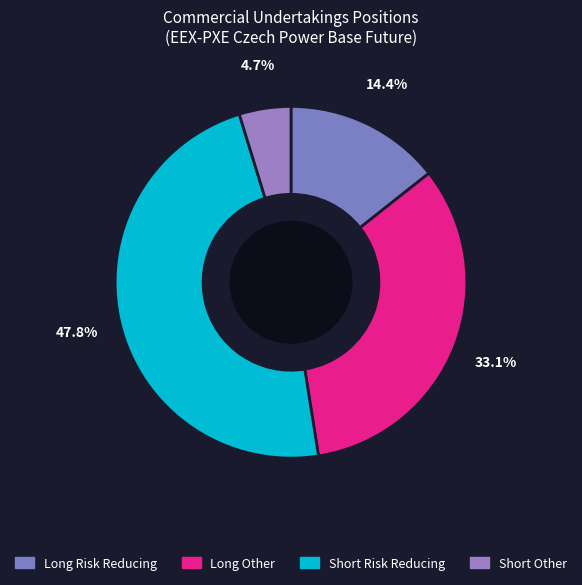

Does any single category account for the majority?

No